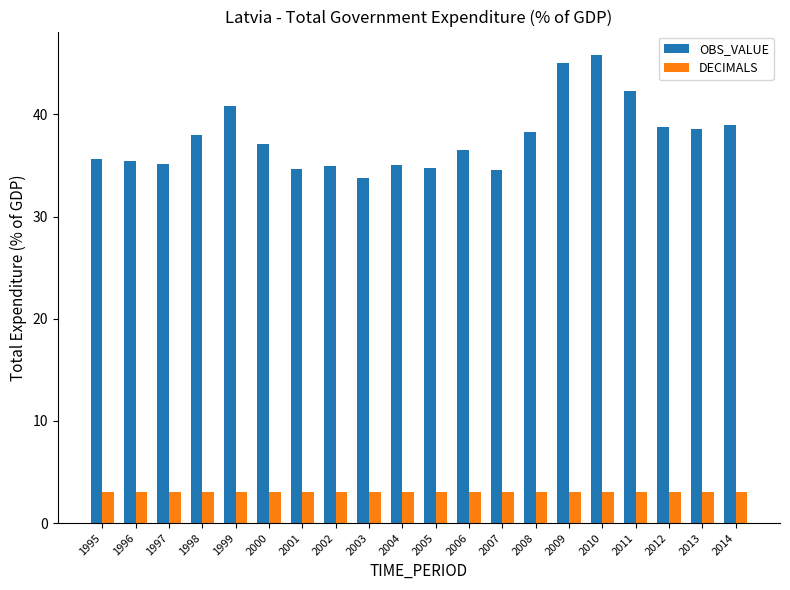

Where does the OBS_VALUE series first go above 37?

1998